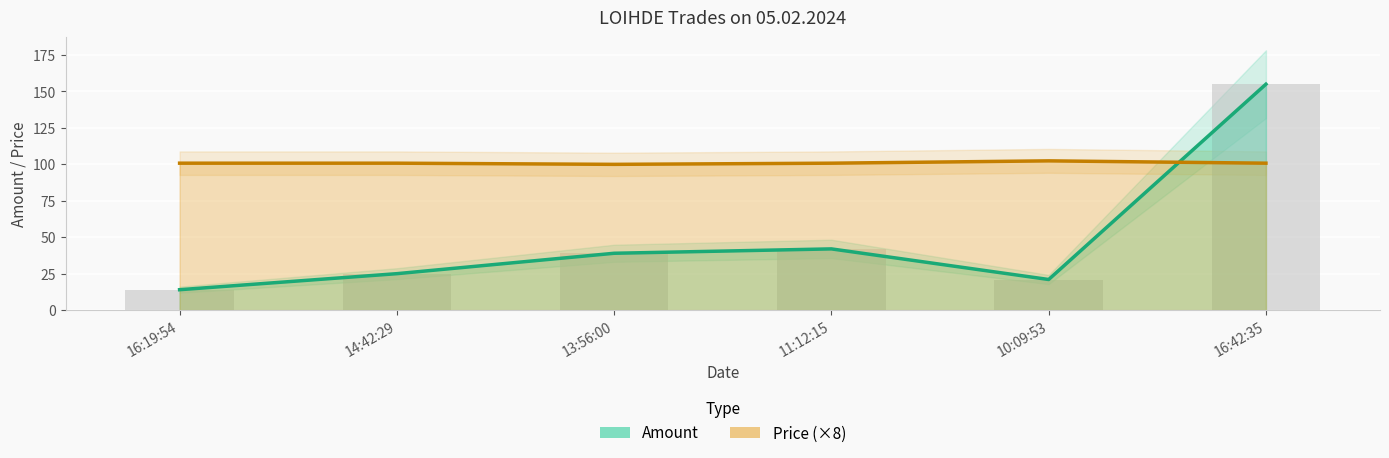

How many categories are shown in the chart?

6